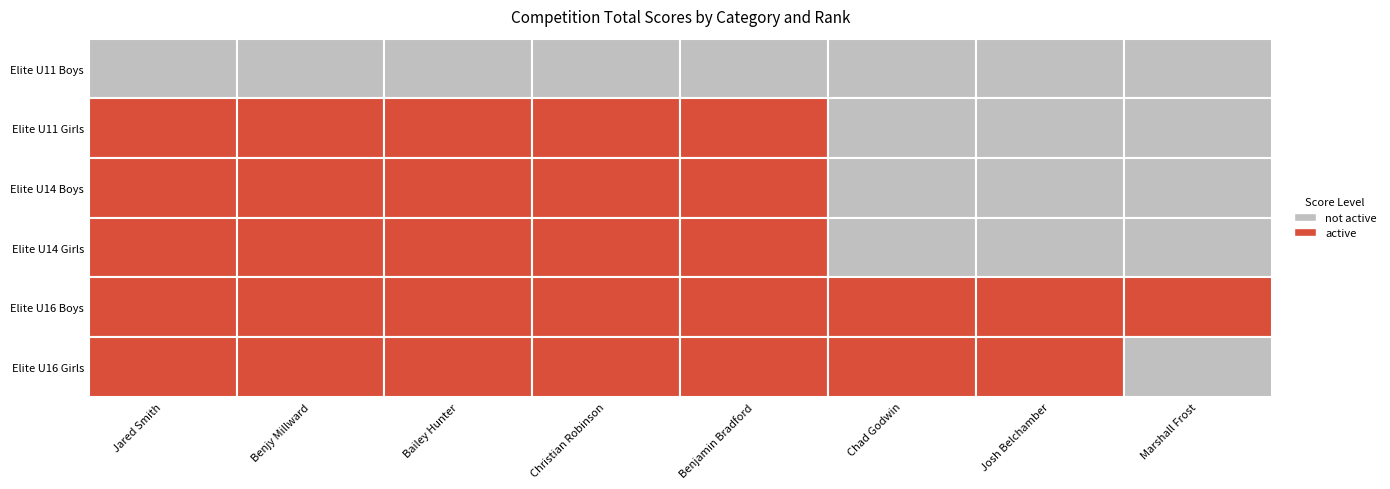

Rank the categories by Elite U16 Boys value from highest to lowest.

Jared Smith, Benjy Millward, Bailey Hunter, Christian Robinson, Benjamin Bradford, Chad Godwin, Josh Belchamber, Marshall Frost